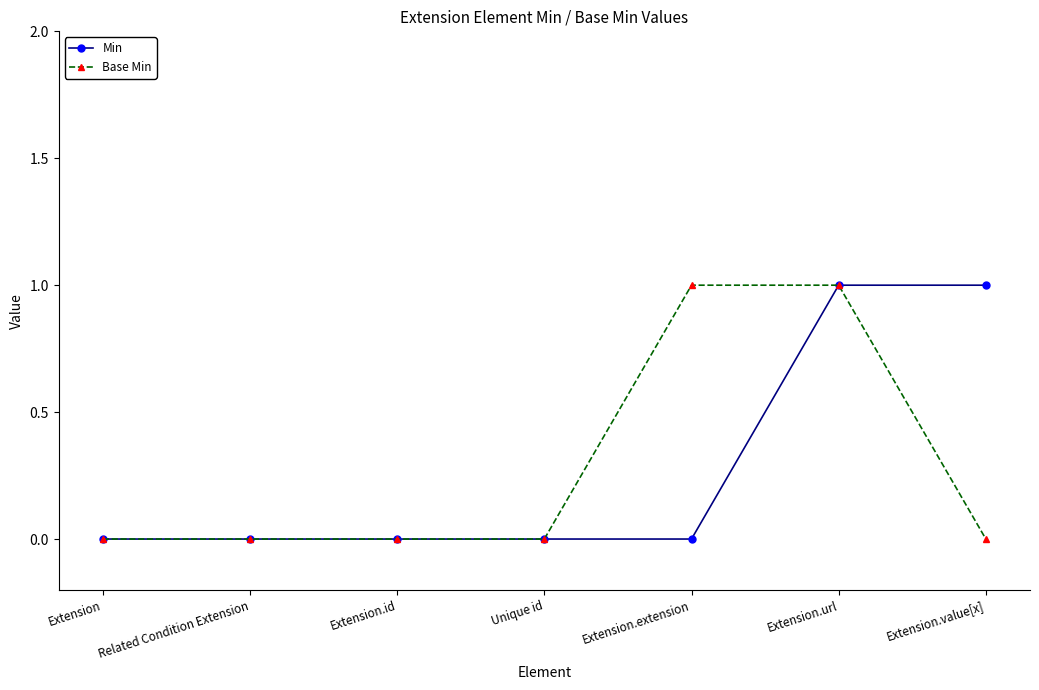

Between Extension and Extension.value[x], which series saw the biggest shift?

Min